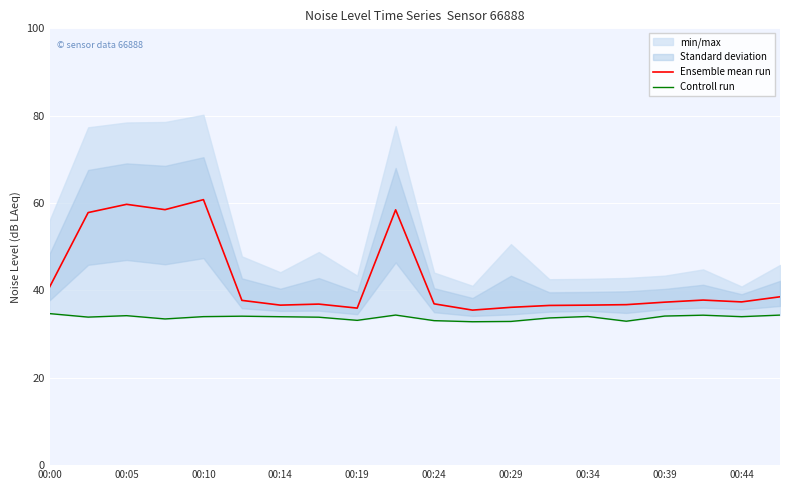

Reading left to right, extract all data points from this chart.

Ensemble mean run: 40.8	57.8	59.7	58.5	60.8	37.7	36.6	36.9	36.0	58.5	36.9	35.5	36.1	36.6	36.6	36.7	37.3	37.8	37.4	38.5
Controll run: 34.7	33.9	34.2	33.5	34.0	34.1	34.0	33.9	33.1	34.4	33.1	32.8	32.9	33.7	34.0	33.0	34.1	34.3	34.0	34.4